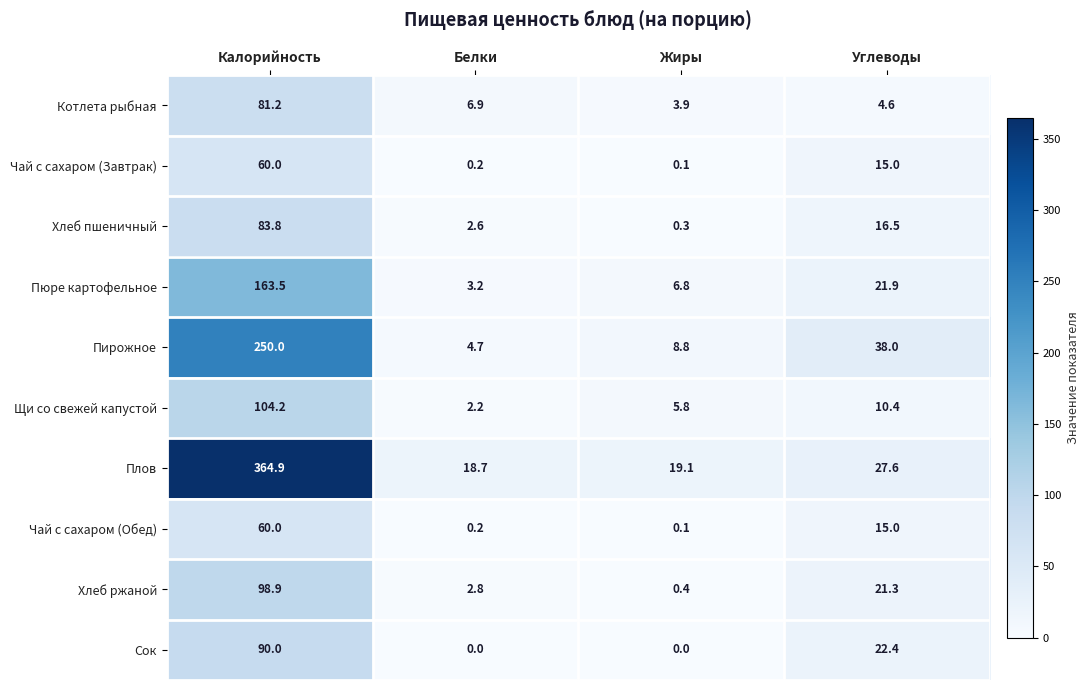

How many categories are shown in the chart?

4